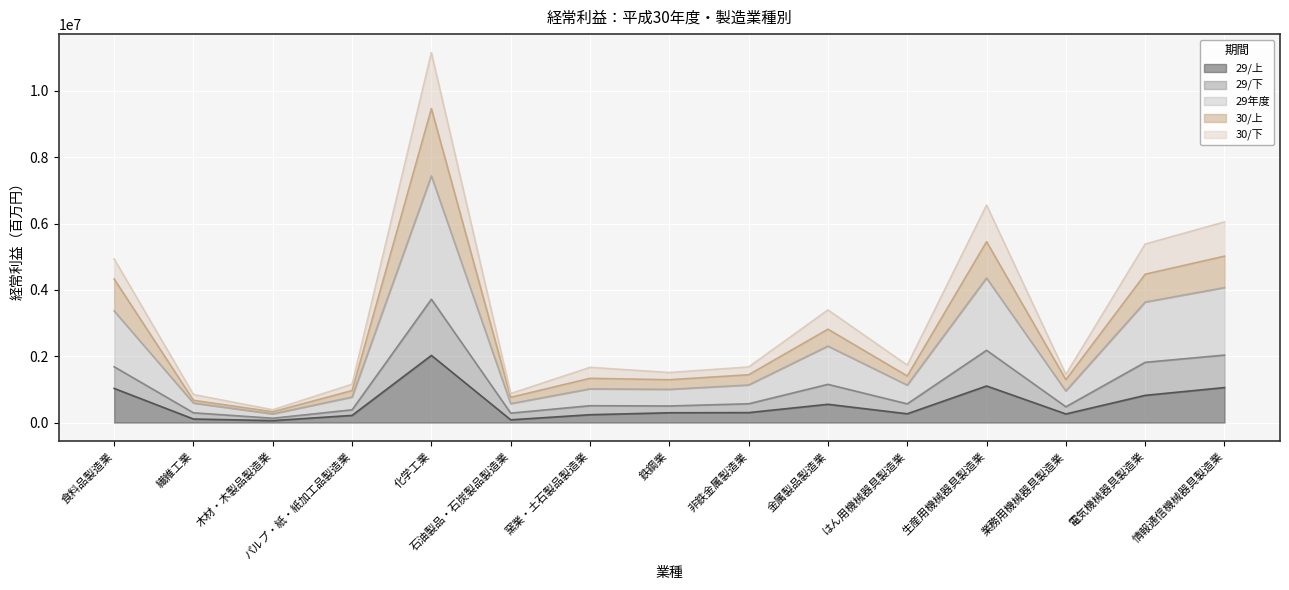

The value of 29/上 at 電気機械器具製造業 is 303532. True or false?

False